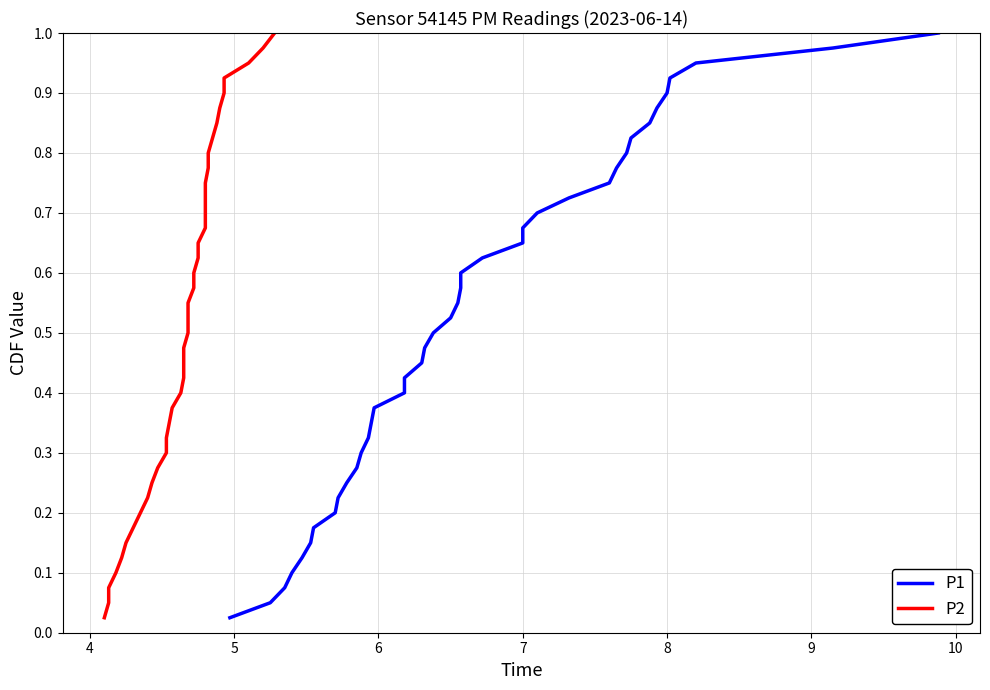

Which series has the largest total across all categories?

P1